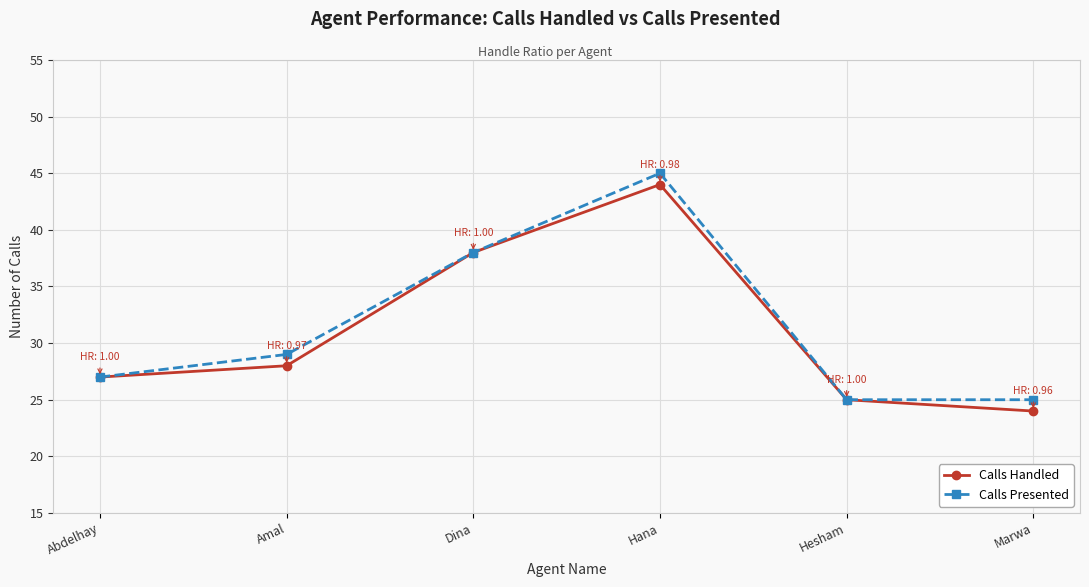

Reading right to left, transcribe all the data shown in this chart.

Calls Handled: 24	25	44	38	28	27
Calls Presented: 25	25	45	38	29	27